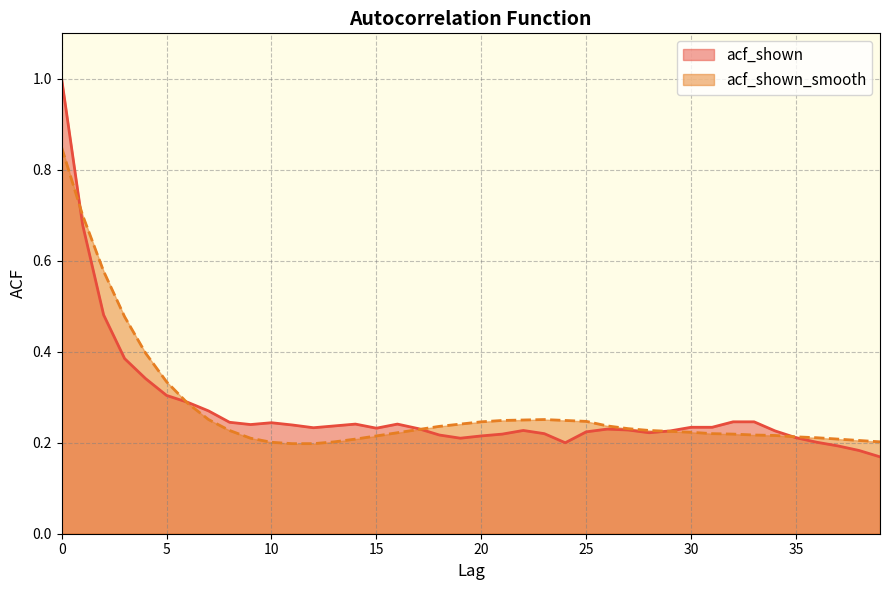

How many interior local peaks does the acf_shown series have?

5